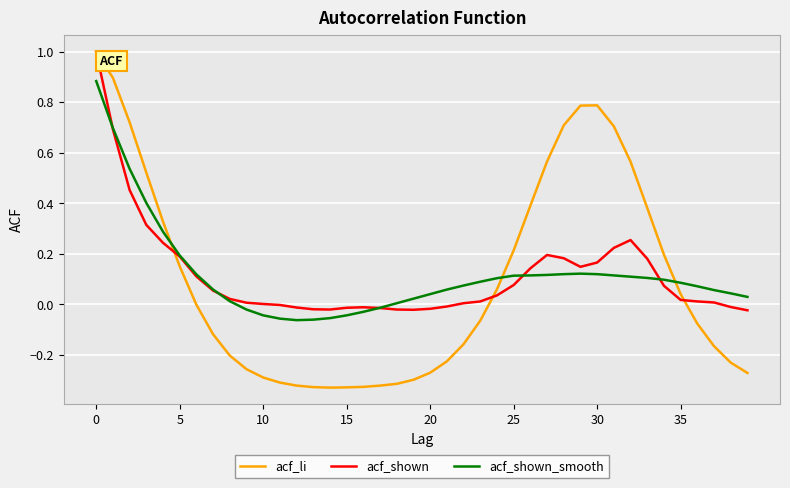

Which series has the widest spread of values?

acf_li